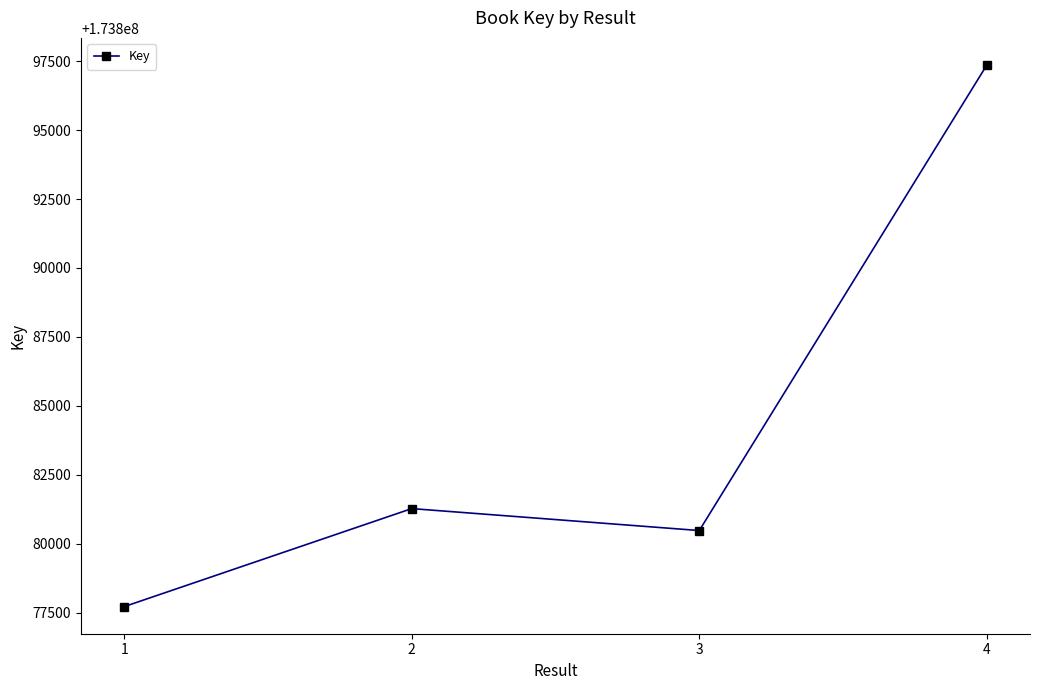

Rank the categories by value from highest to lowest.

4, 2, 3, 1